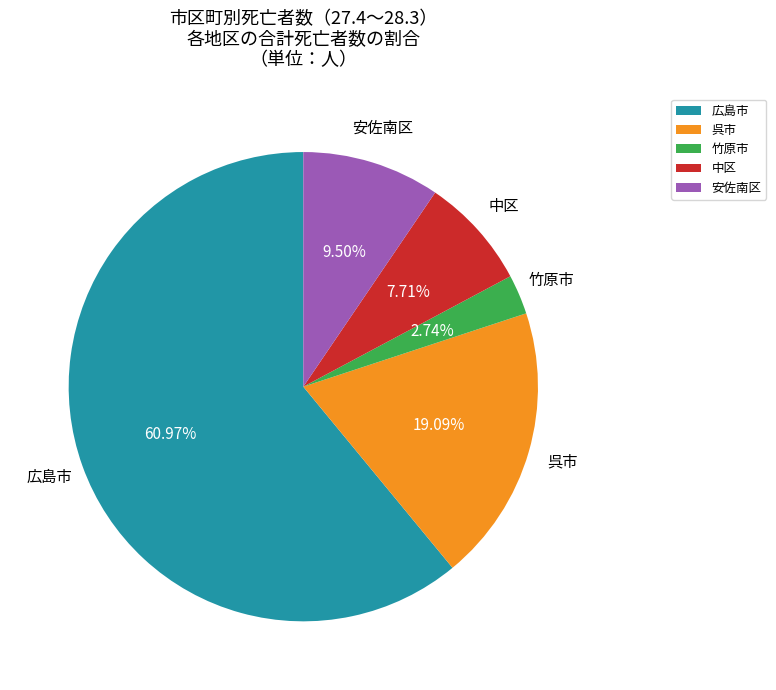

Rank the categories by value from lowest to highest.

竹原市, 中区, 安佐南区, 呉市, 広島市